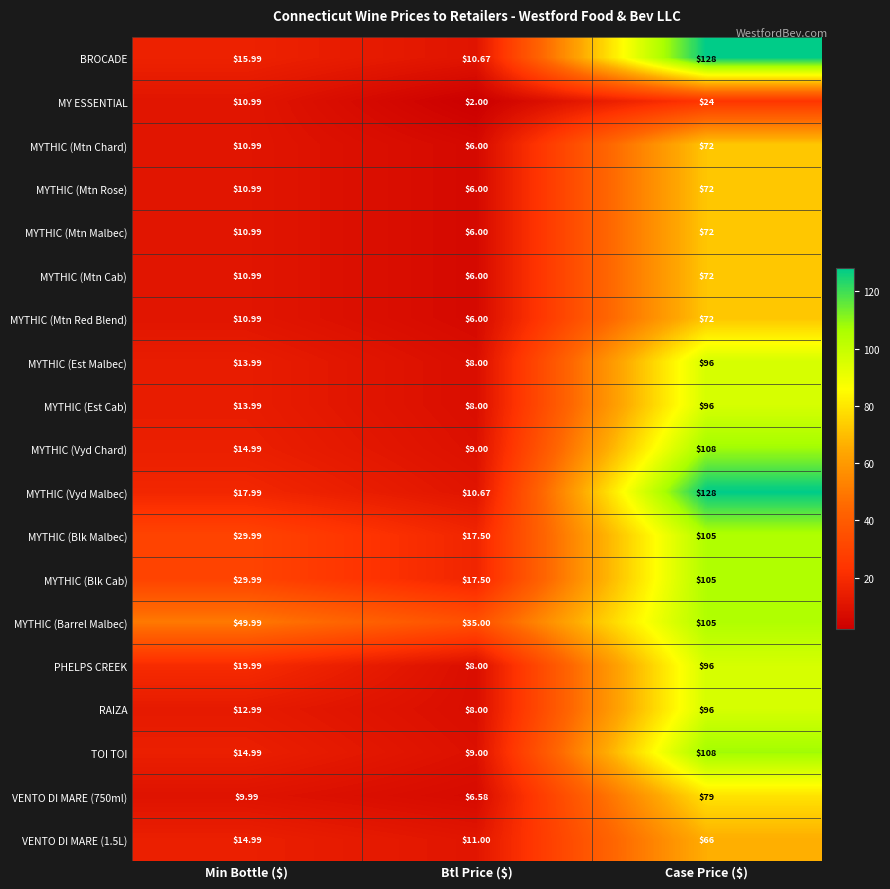

At which label does VENTO DI MARE (1.5L) first exceed 14?

Min Bottle ($)